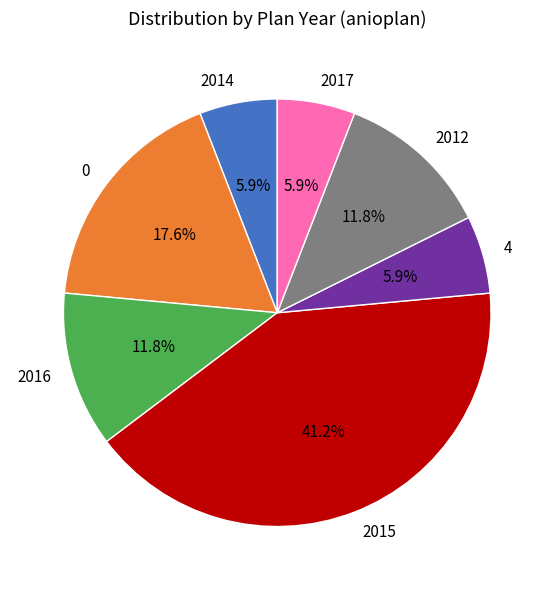

Is the sum of 4 and 2012 greater than half?

No